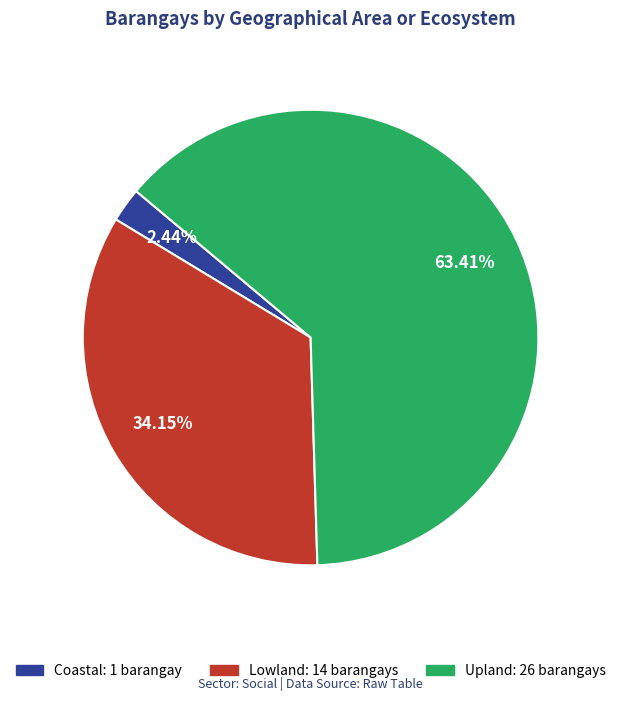

Do Coastal and Lowland together represent more than half of the pie?

No